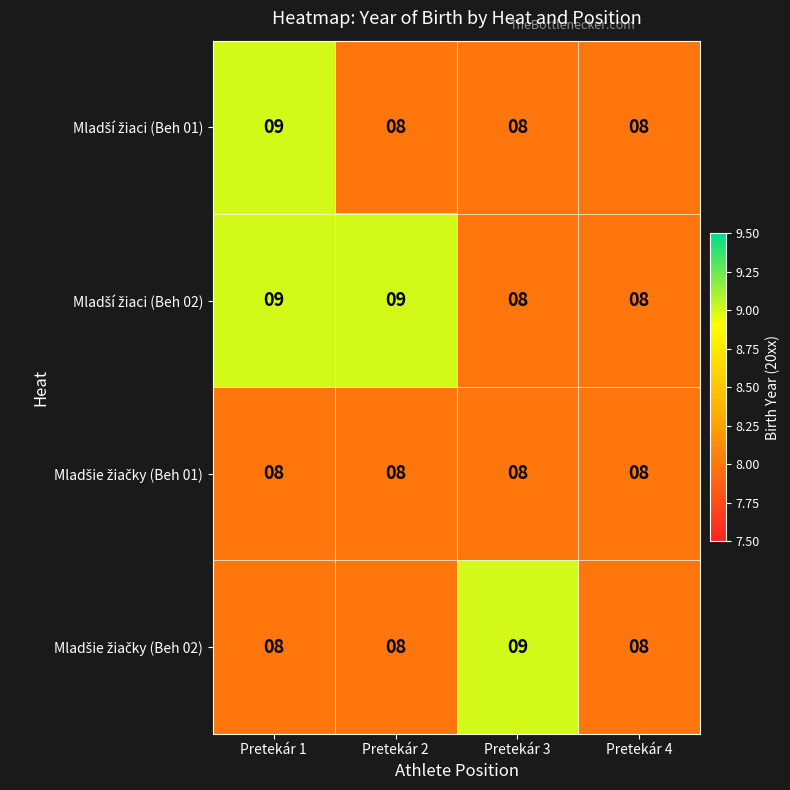

What is the total value across all series at Pretekár 2?

33